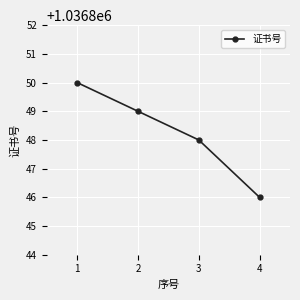

True or false: the data shows 1561662 at 2.

False